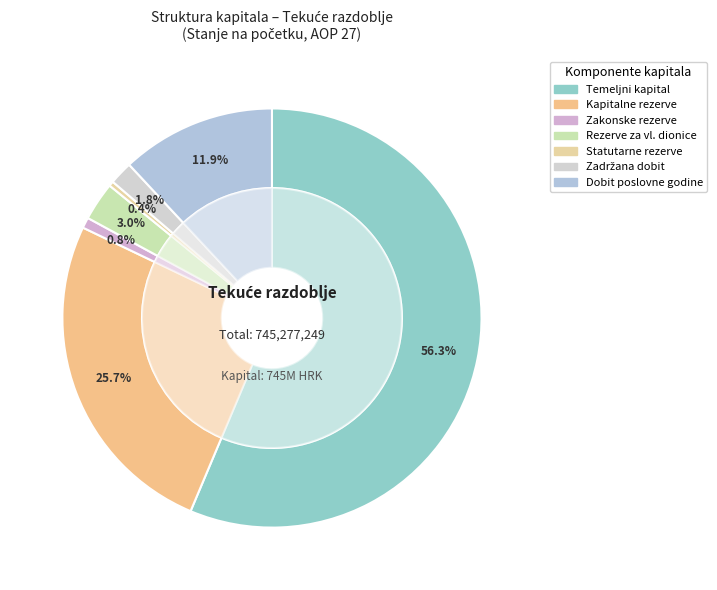

Which category accounts for the majority?

Temeljni (upisani) kapital